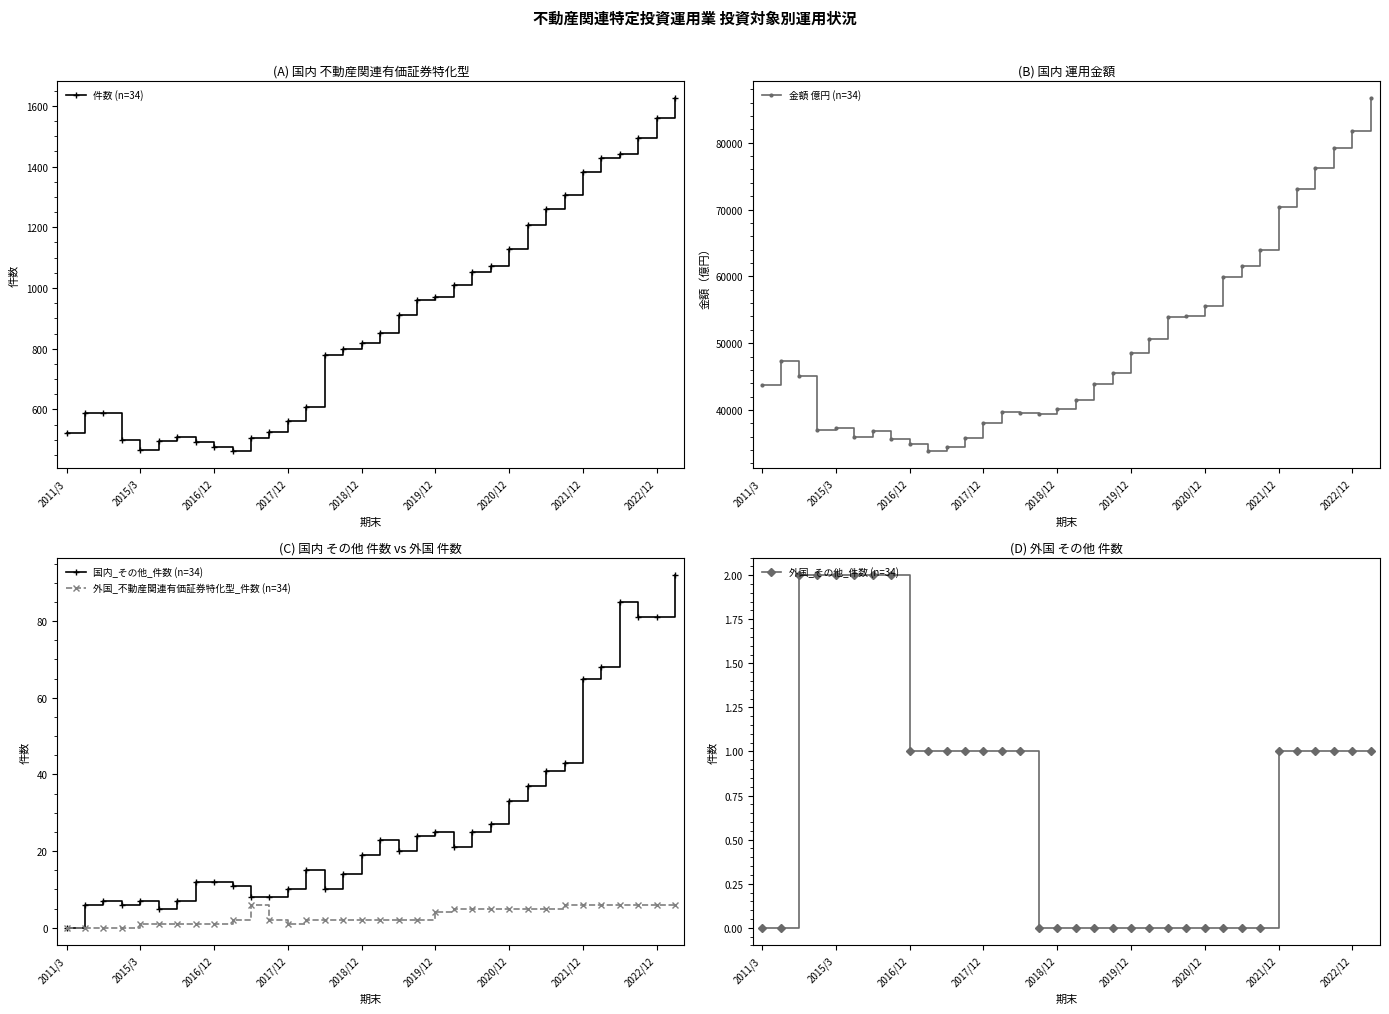

True or false: 外国_その他_件数 (n=34) has a value of 0 at 21.

True